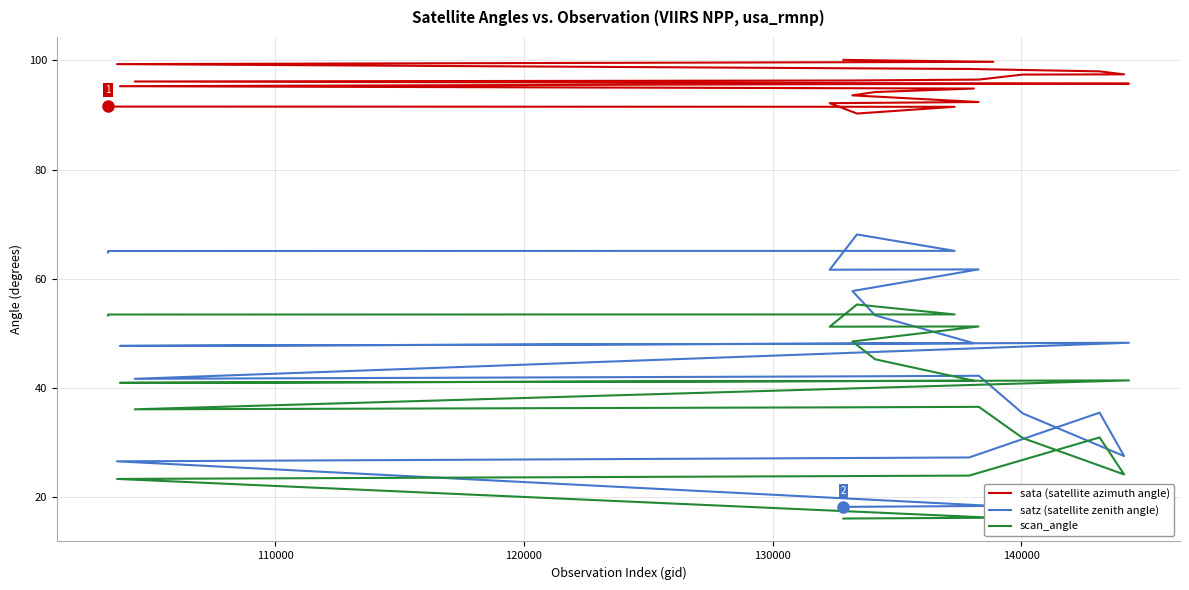

Reading left to right, extract all data points from this chart.

sata (satellite azimuth angle): 91.7	91.5	91.5	90.3	92.2	92.4	93.6	94.2	94.8	95.3	95.6	95.7	96.1	96.3	96.5	97.4	97.4	98.0	98.4	99.3	99.7	100.1
satz (satellite zenith angle): 64.8	65.1	65.1	68.1	61.6	61.7	57.7	53.3	48.2	47.7	48.1	48.3	41.7	42.1	42.2	35.3	27.5	35.5	27.2	26.5	18.4	18.2
scan_angle: 53.3	53.4	53.5	55.3	51.2	51.2	48.5	45.2	41.3	40.9	41.2	41.4	36.1	36.4	36.5	30.8	24.1	30.9	23.9	23.3	16.2	16.0